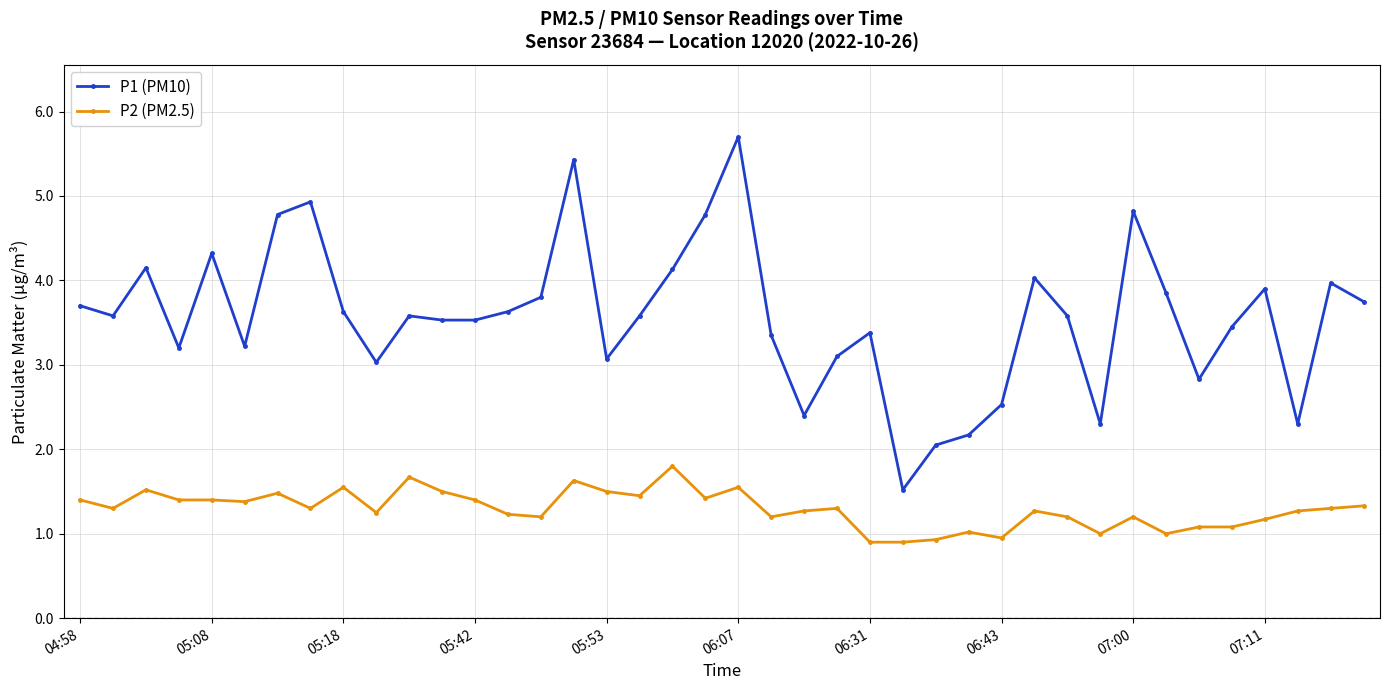

What is the value of the P2 (PM2.5) point at the 36th from the left?

1.1